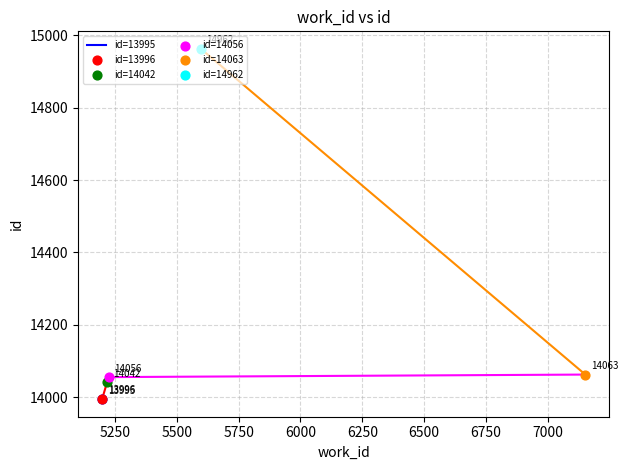

Which series reaches the minimum Y coordinate?

id=13995